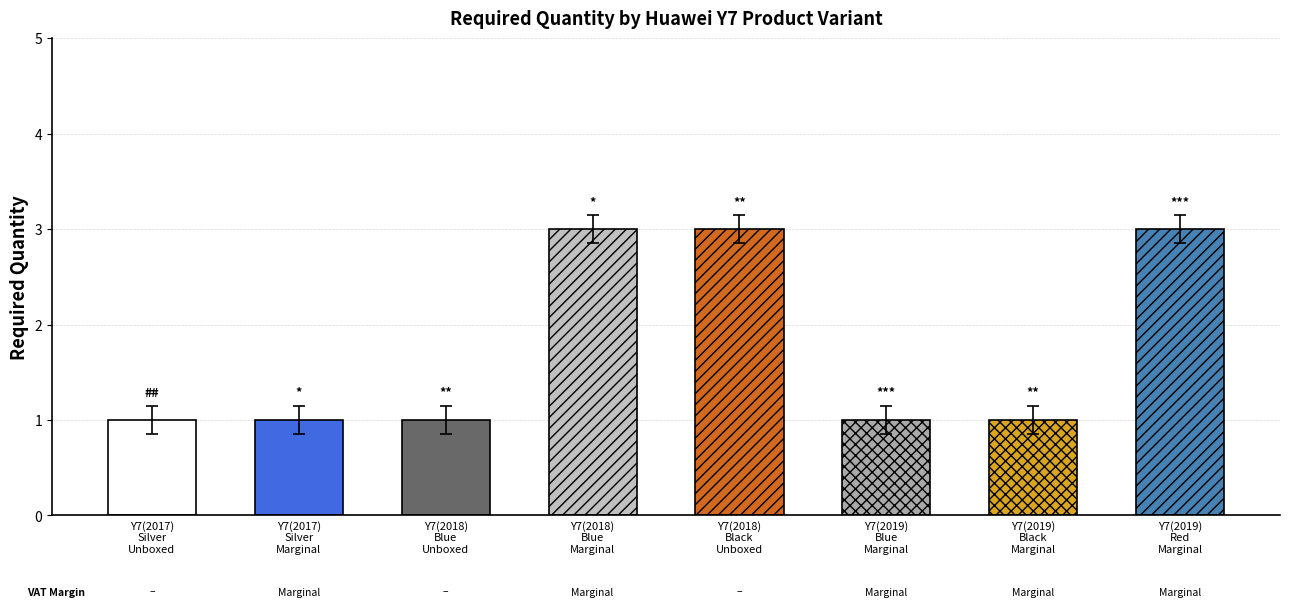

What is the sum of all values?

14